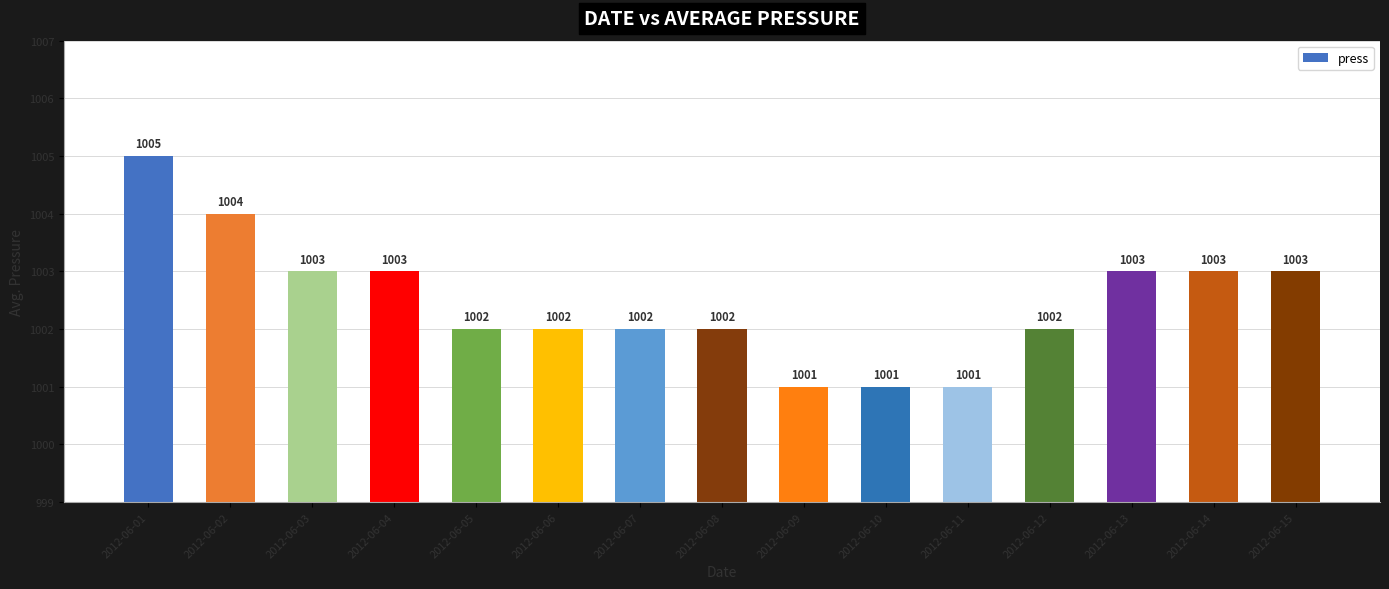

How many values are between 1002 and 1003?

10